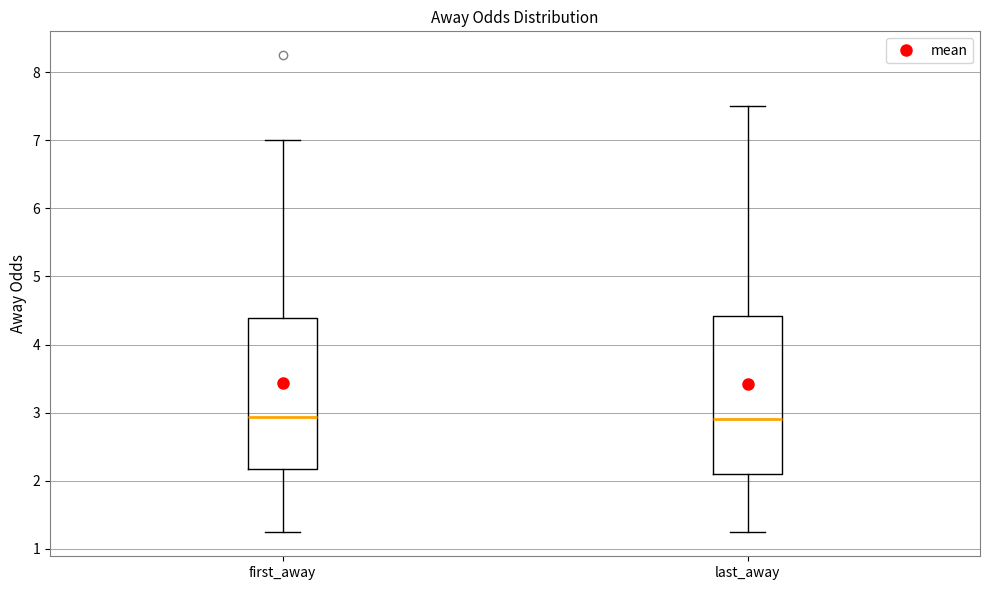

Reading left to right, read every box against the y-axis: the position of its median line, the range the box covers, and the ends of its whiskers. The values are not printed on the chart, so give them approximately, as read against the axis.

first_away: median 2.9, box 2.2 to 4.4, whiskers 1.2 to 7.0
last_away: median 2.9, box 2.1 to 4.4, whiskers 1.2 to 7.5